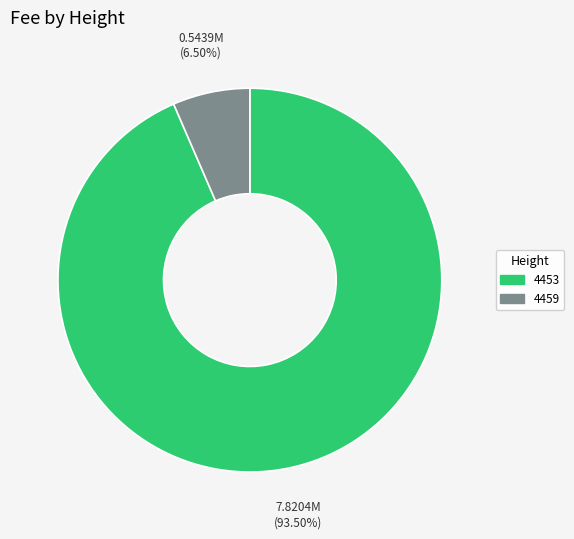

Which slice represents more than half of the pie?

4453